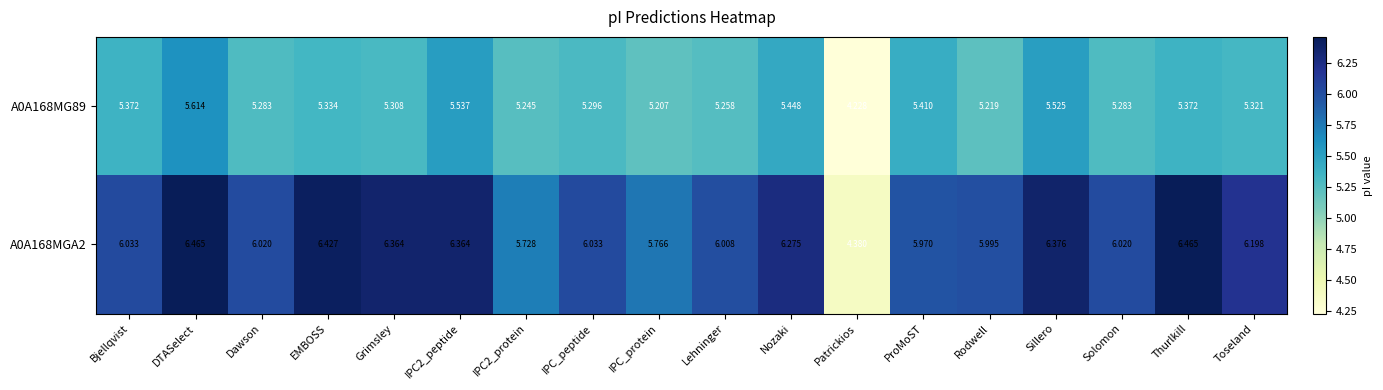

Which label corresponds to the smallest value in the chart?

Patrickios